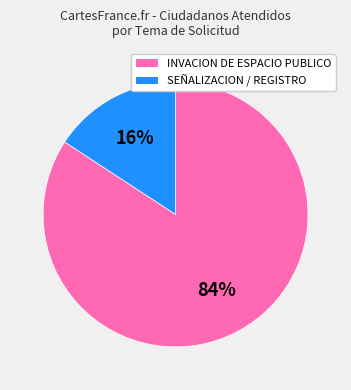

Is there a majority slice in this chart?

Yes